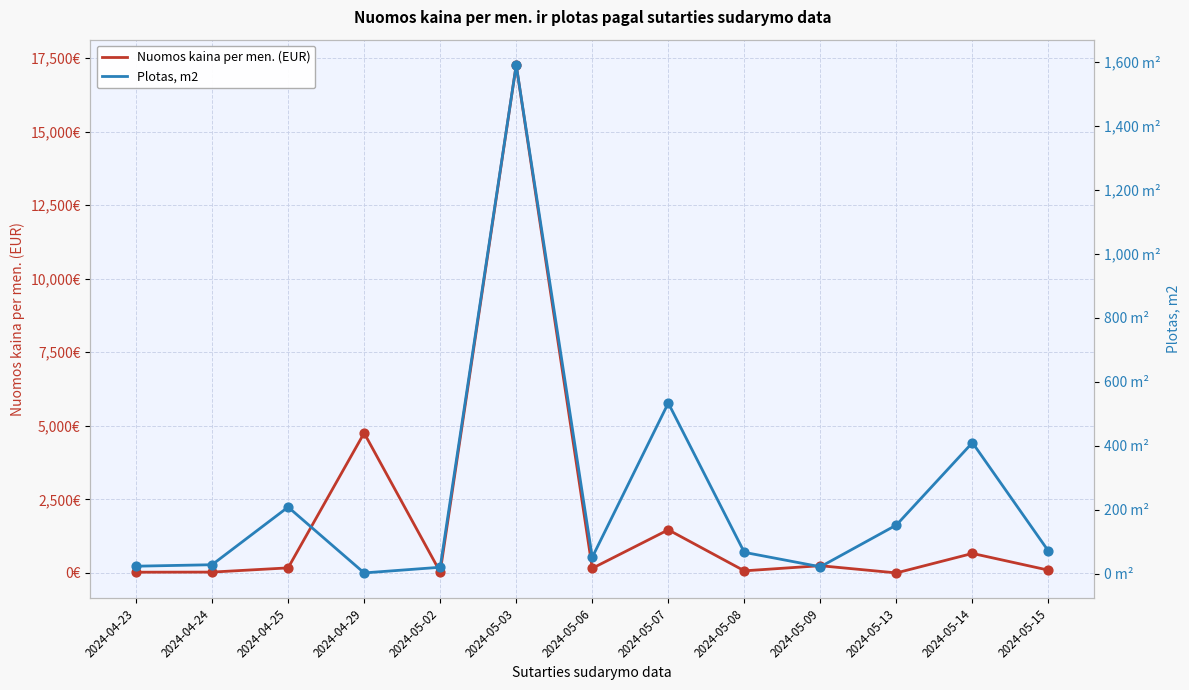

Which series reaches the minimum Y coordinate?

Nuomos kaina per men. (EUR)